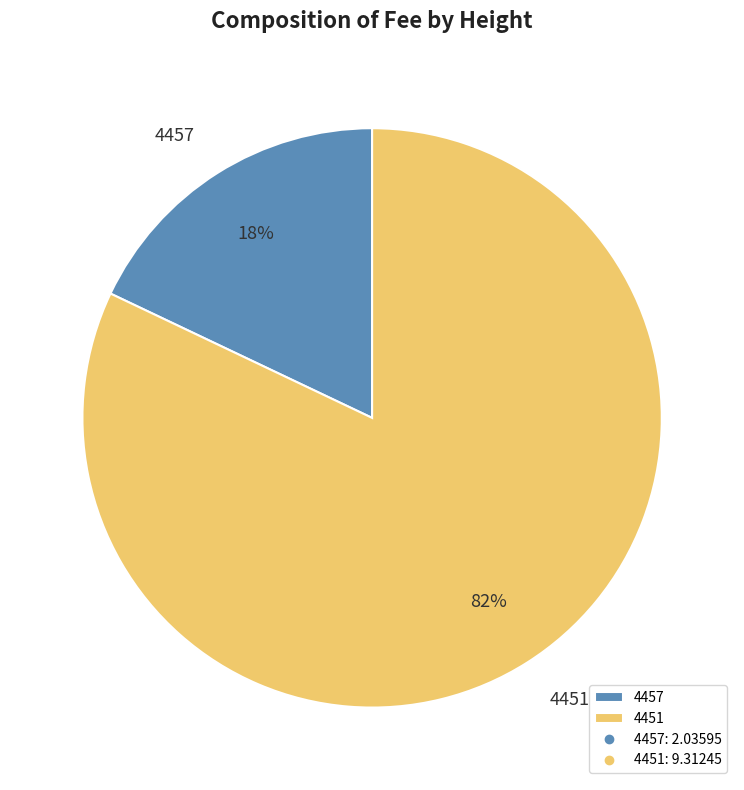

To the nearest percent, what percentage of the pie is 4457?

18%